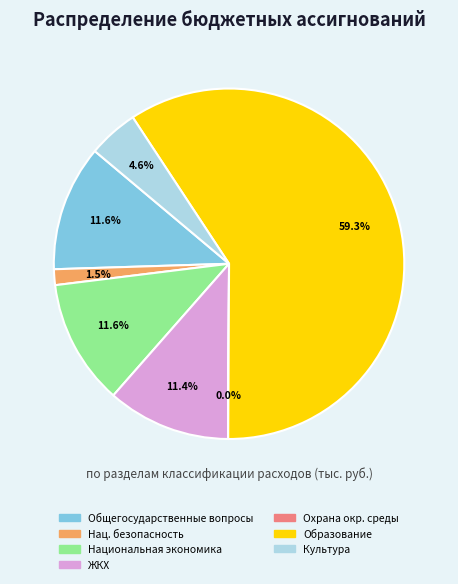

Approximately how many times larger is the value at Национальная экономика compared to ЖКХ?

1.0